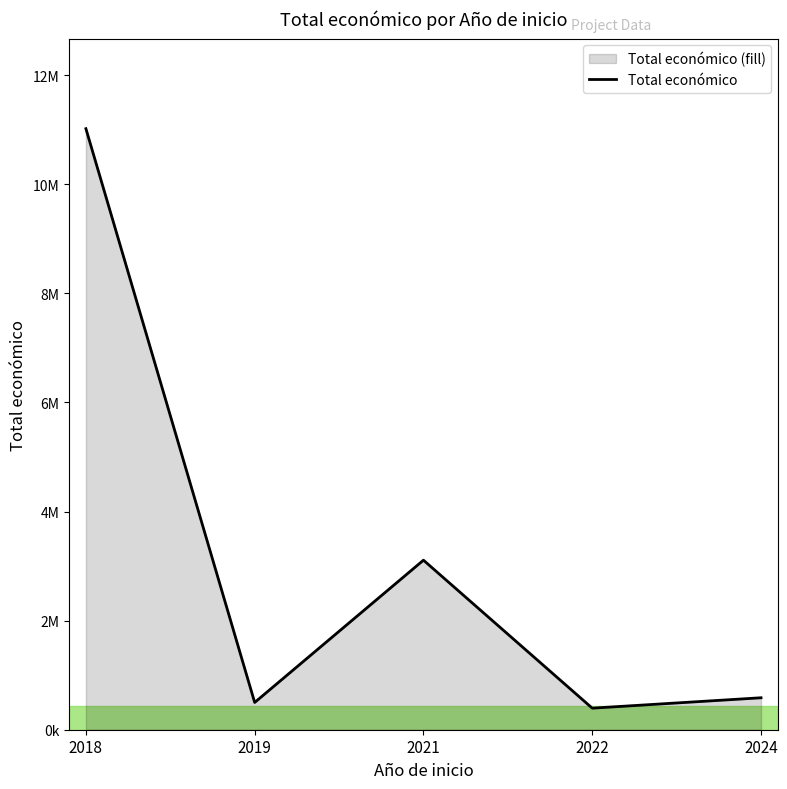

What is the change in value from 2019 to 2024?

+85984